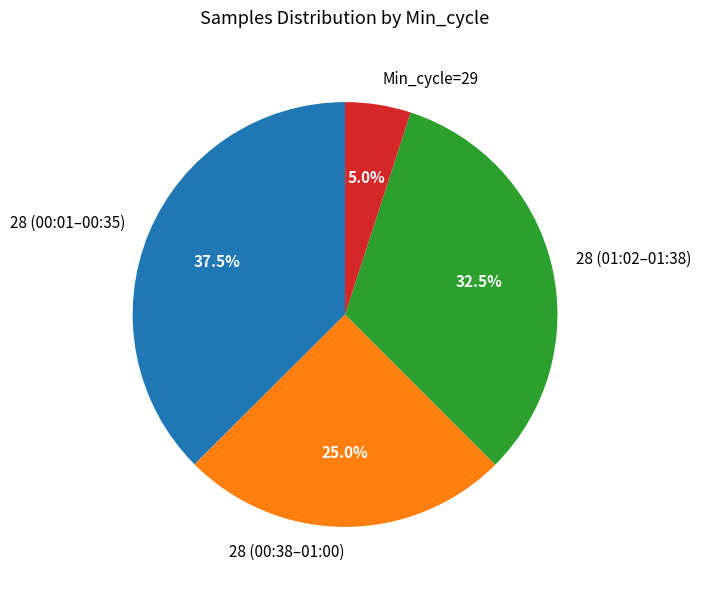

Which has a higher value, 28 (00:01–00:35) or Min_cycle=29?

28 (00:01–00:35)